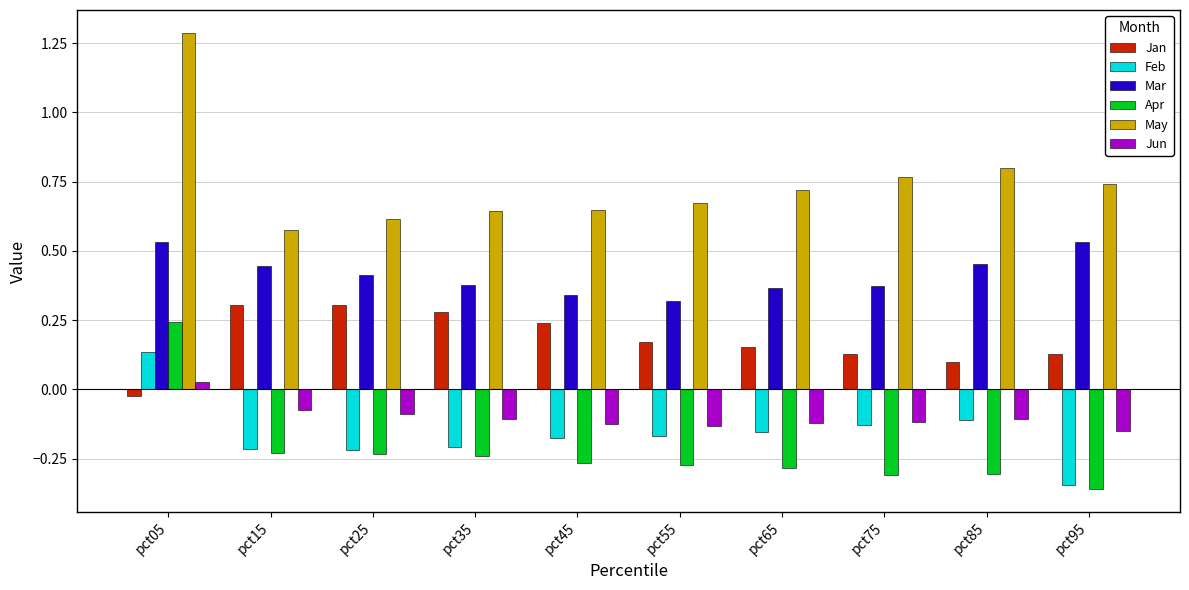

Which category has the highest value in the May series?

pct05